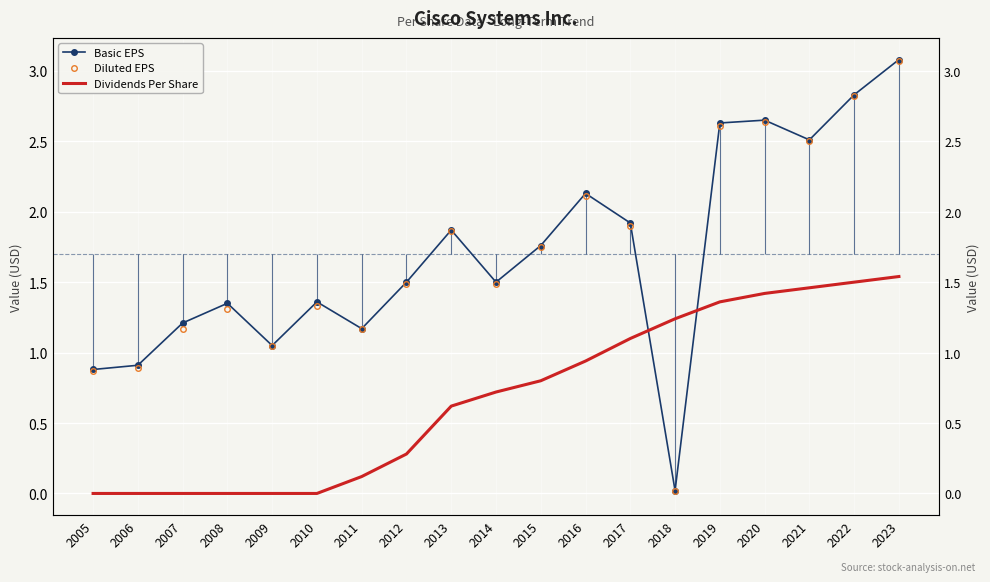

The Dividends Per Share series shows 1.5 at 2022. True or false?

True